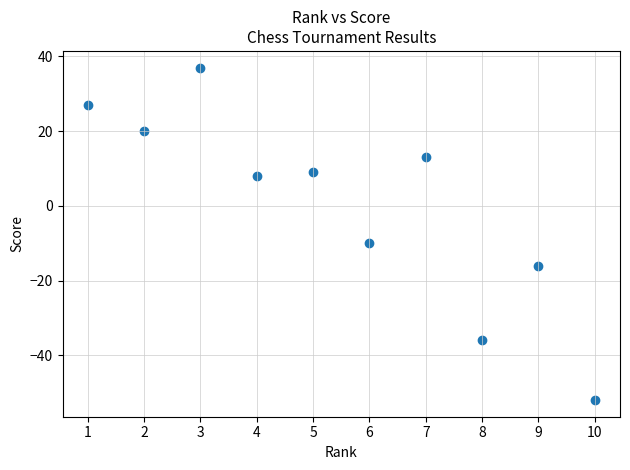

What is the range of Y values (max minus min)?

89